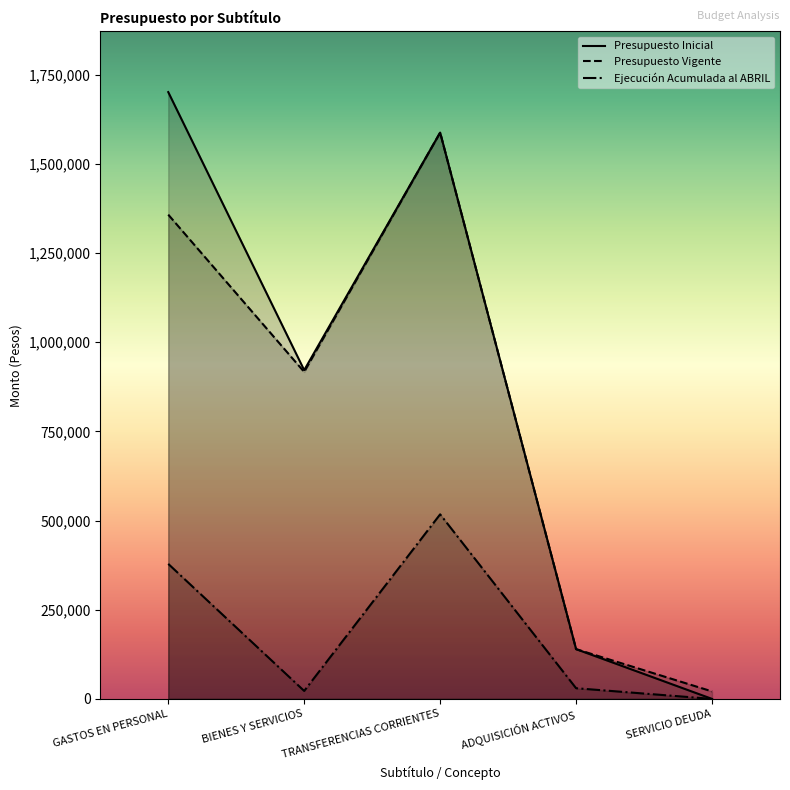

Is it true that Presupuesto Vigente equals 36619 at SERVICIO DEUDA?

False